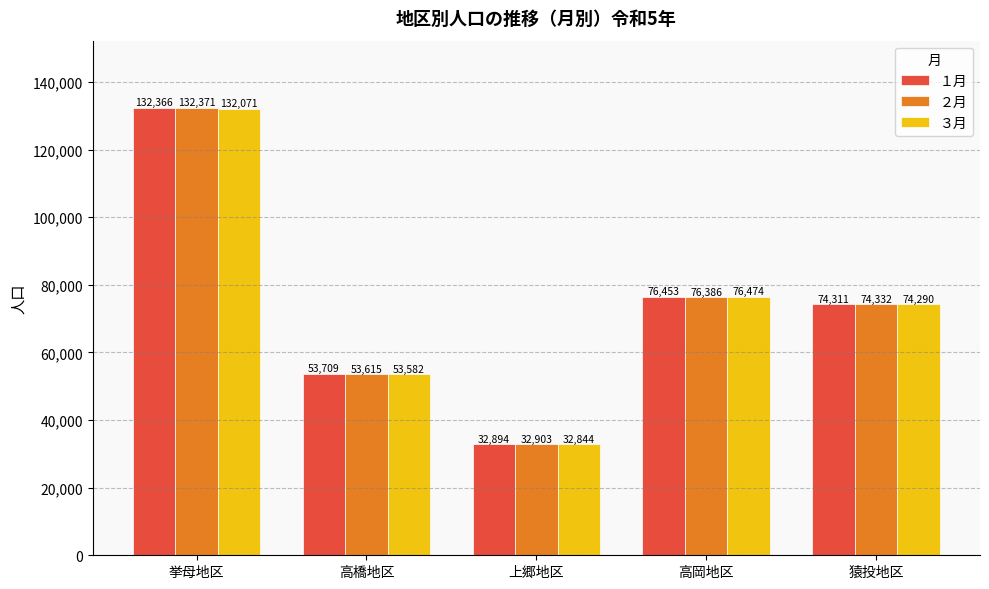

What is the spread (max minus min) of values at 上郷地区?

59